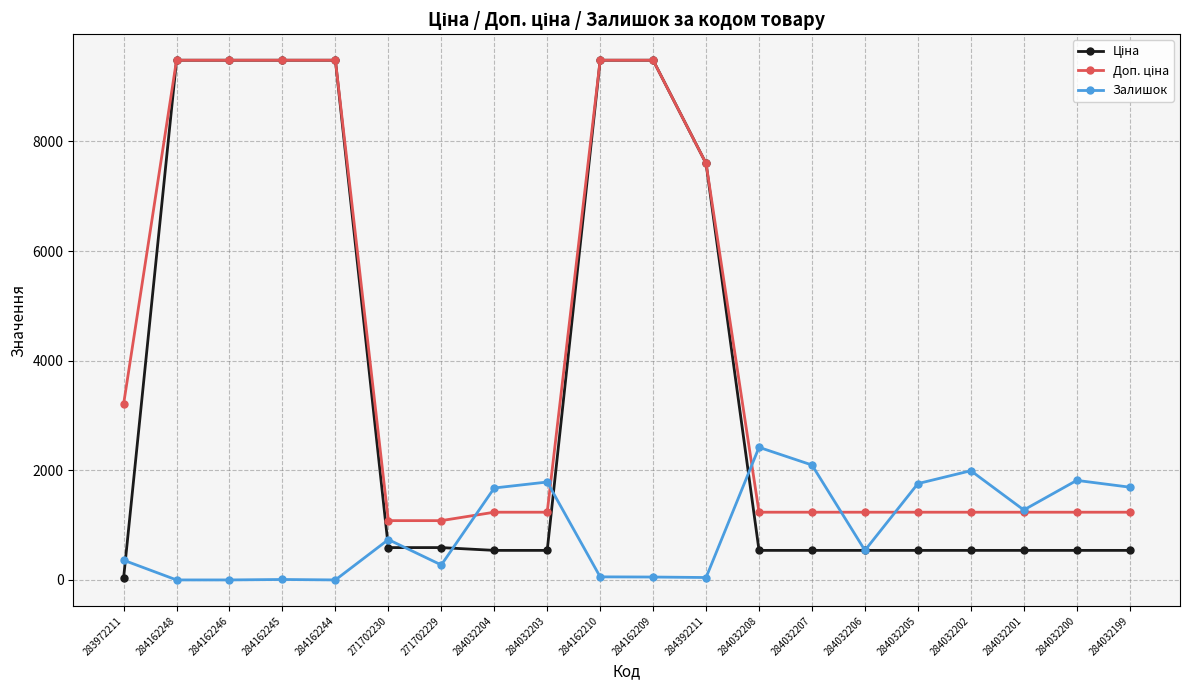

How many lines are shown in the chart?

3